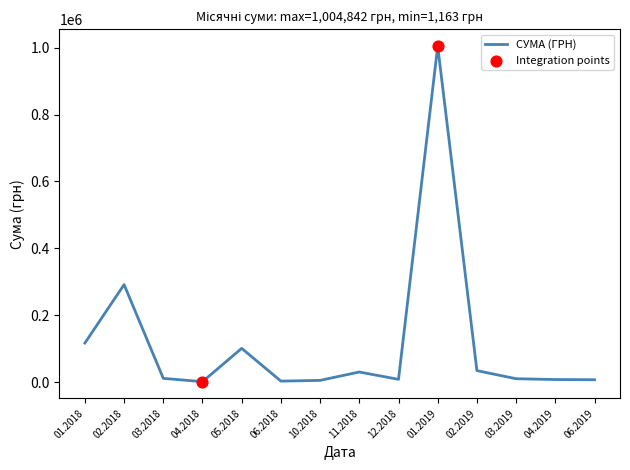

Is it true that the value at 01.2018 is 116719.1?

True